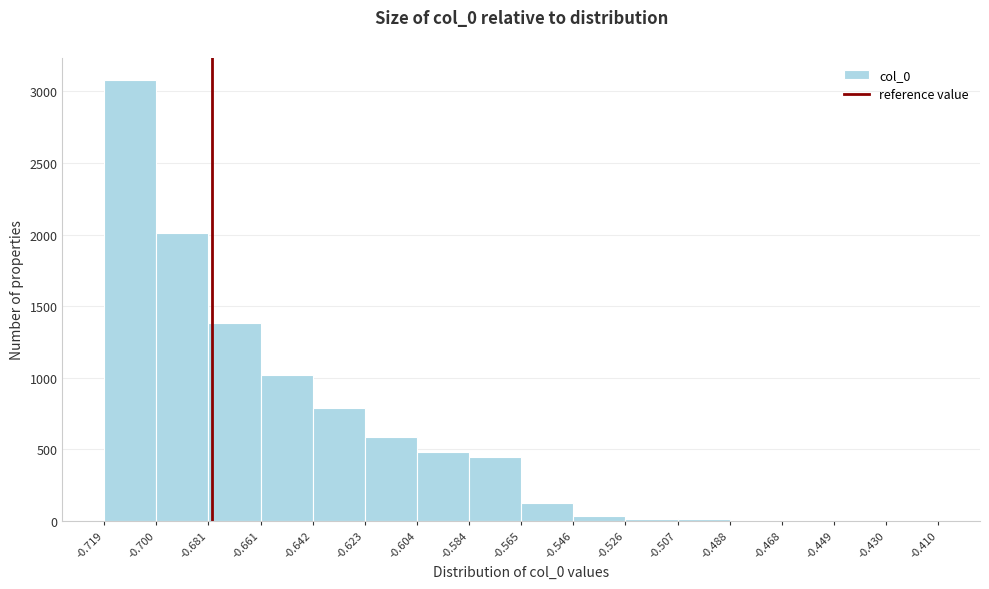

Reading left to right, list every bar in this chart as the range it spans on the x-axis followed by its height. The values are not printed on the chart, so give them approximately, as read against the axis.

-0.719 to -0.700: 3100
-0.700 to -0.681: 2000
-0.681 to -0.661: 1400
-0.661 to -0.642: 1000
-0.642 to -0.623: 800
-0.623 to -0.604: 600
-0.604 to -0.584: 500
-0.584 to -0.565: 450
-0.565 to -0.546: 100
-0.546 to -0.526: under 50
-0.526 to -0.507: under 50
-0.507 to -0.488: under 50
-0.488 to -0.468: under 50
-0.468 to -0.449: under 50
-0.449 to -0.430: under 50
-0.430 to -0.410: under 50